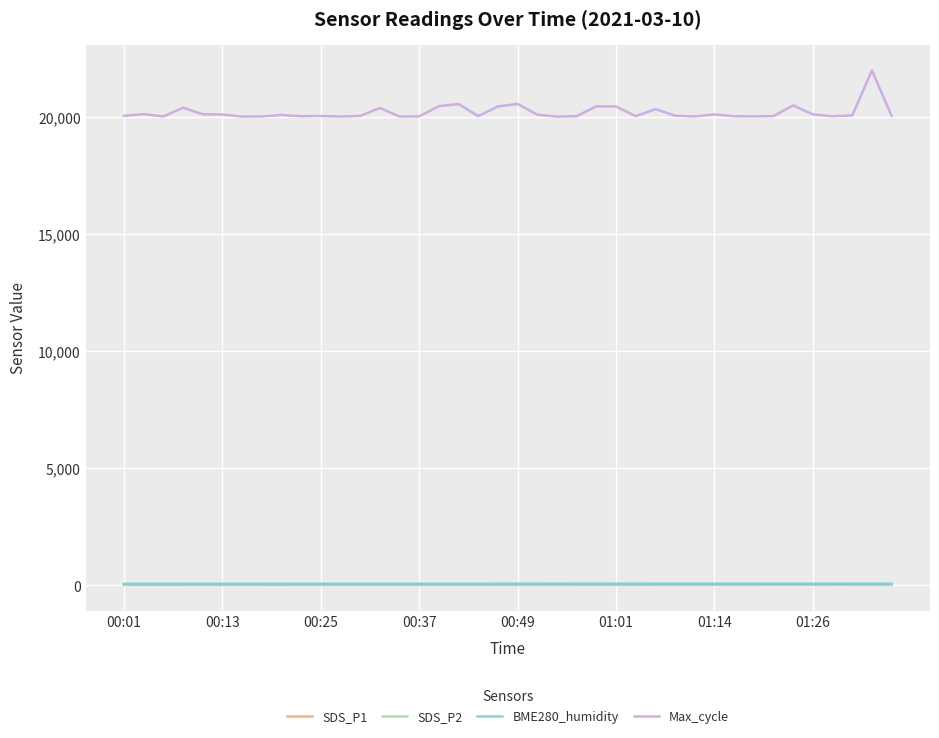

What is the difference between the second highest and minimum values in the BME280_humidity series?

3.7